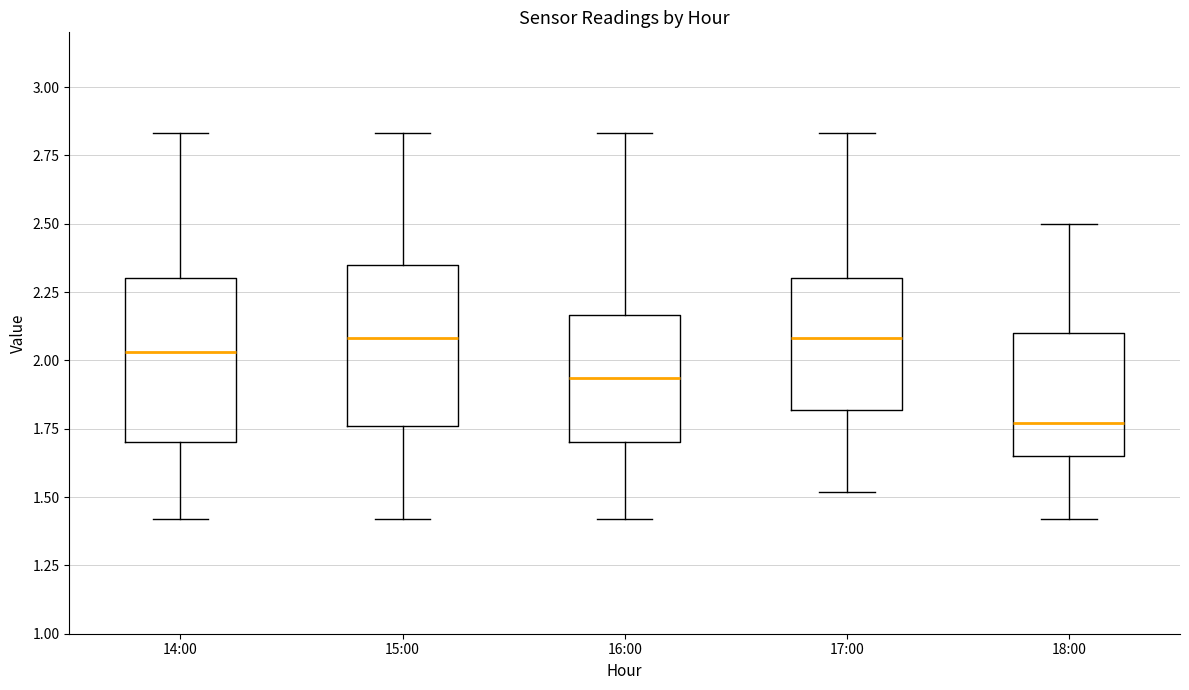

Reading left to right, read every box against the y-axis: the position of its median line, the range the box covers, and the ends of its whiskers. The values are not printed on the chart, so give them approximately, as read against the axis.

14:00: median 2.05, box 1.70 to 2.30, whiskers 1.40 to 2.85
15:00: median 2.10, box 1.75 to 2.35, whiskers 1.40 to 2.85
16:00: median 1.95, box 1.70 to 2.15, whiskers 1.40 to 2.85
17:00: median 2.10, box 1.80 to 2.30, whiskers 1.50 to 2.85
18:00: median 1.75, box 1.65 to 2.10, whiskers 1.40 to 2.50